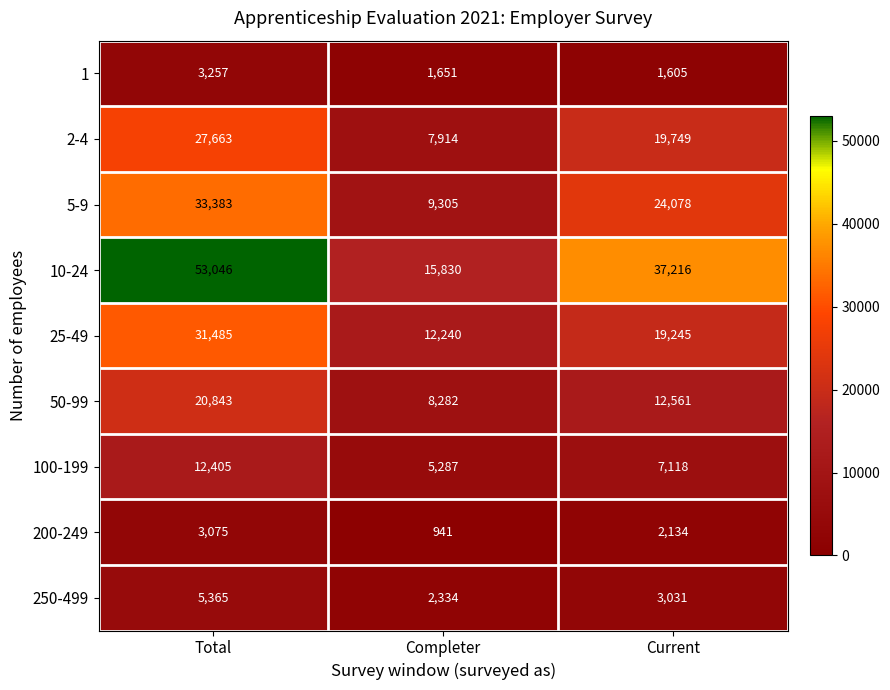

Reading left to right, extract all data points from this chart.

1: 3257	1651	1605
2-4: 27663	7914	19749
5-9: 33383	9305	24078
10-24: 53046	15830	37216
25-49: 31485	12240	19245
50-99: 20843	8282	12561
100-199: 12405	5287	7118
200-249: 3075	941	2134
250-499: 5365	2334	3031